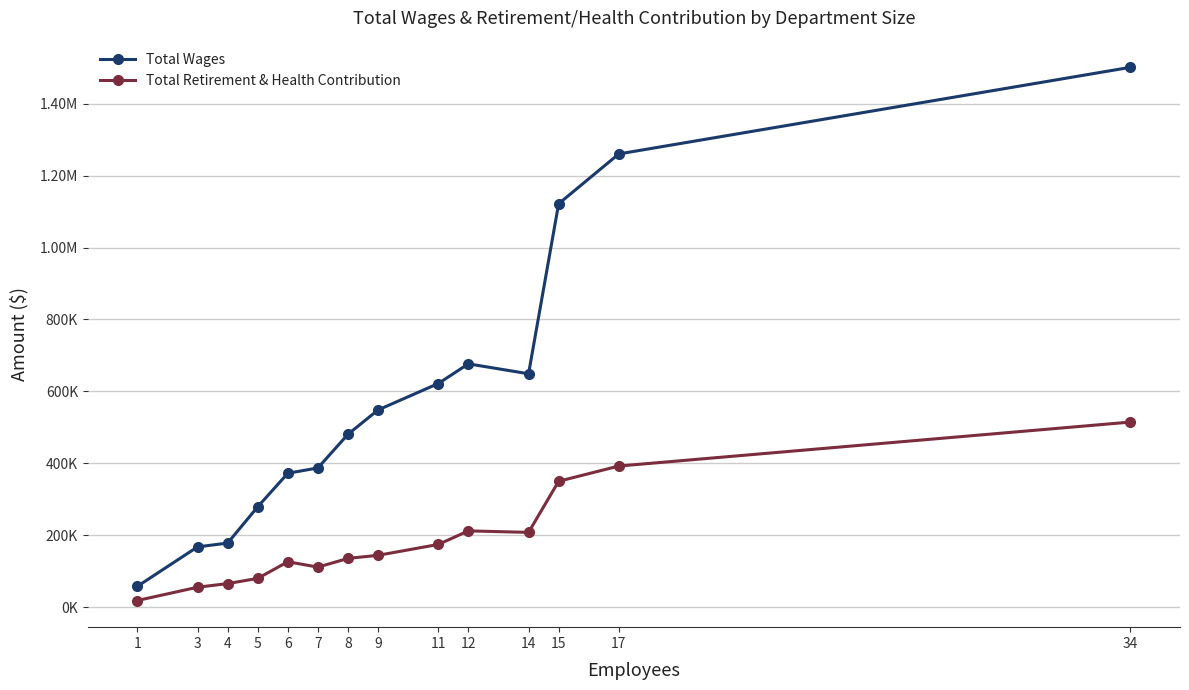

Is this an area chart (filled region under the line)?

No